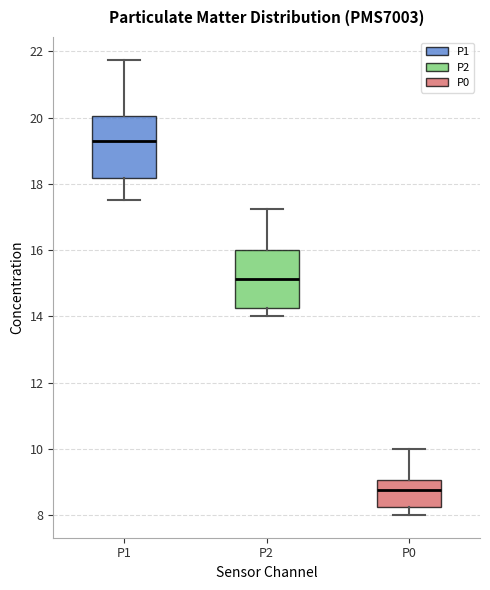

Which box has the lowest median line?

P0